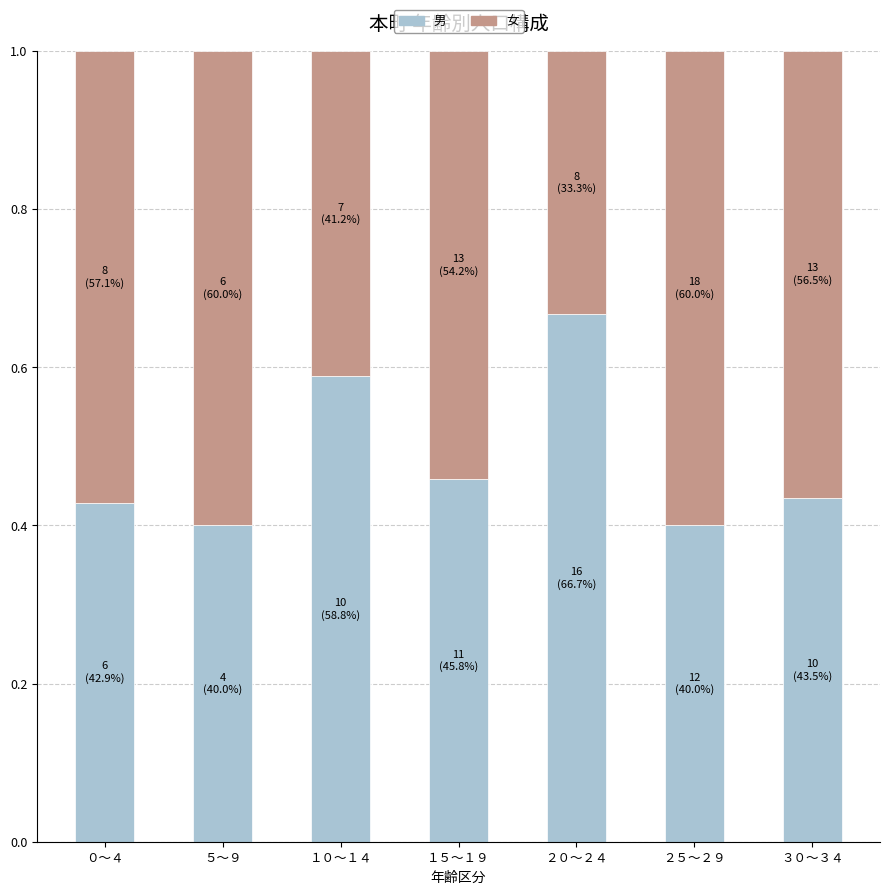

Is it true that 男 equals 0.8 at ０～４?

False